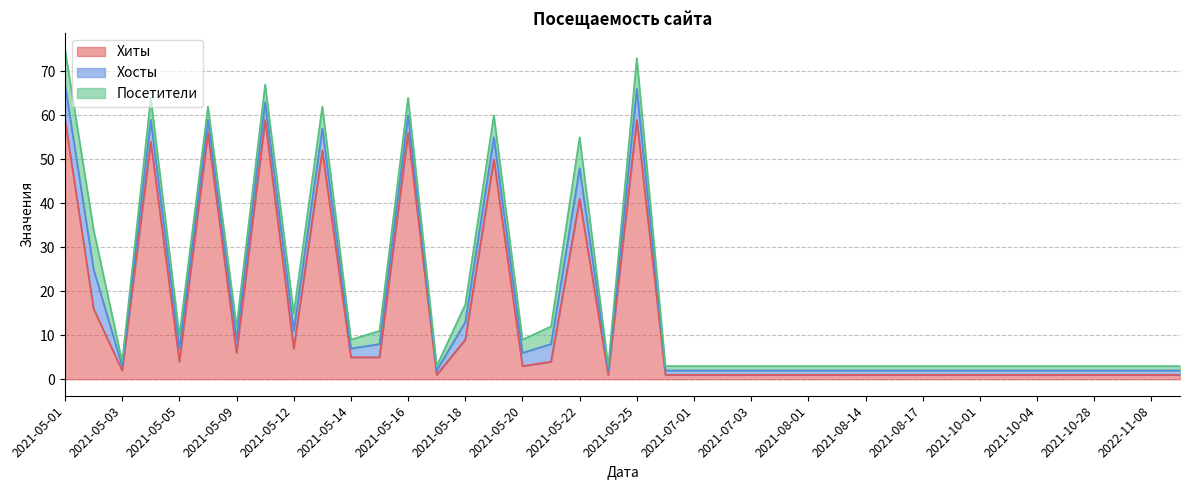

What are all the series names shown in the legend?

Хиты, Хосты, Посетители